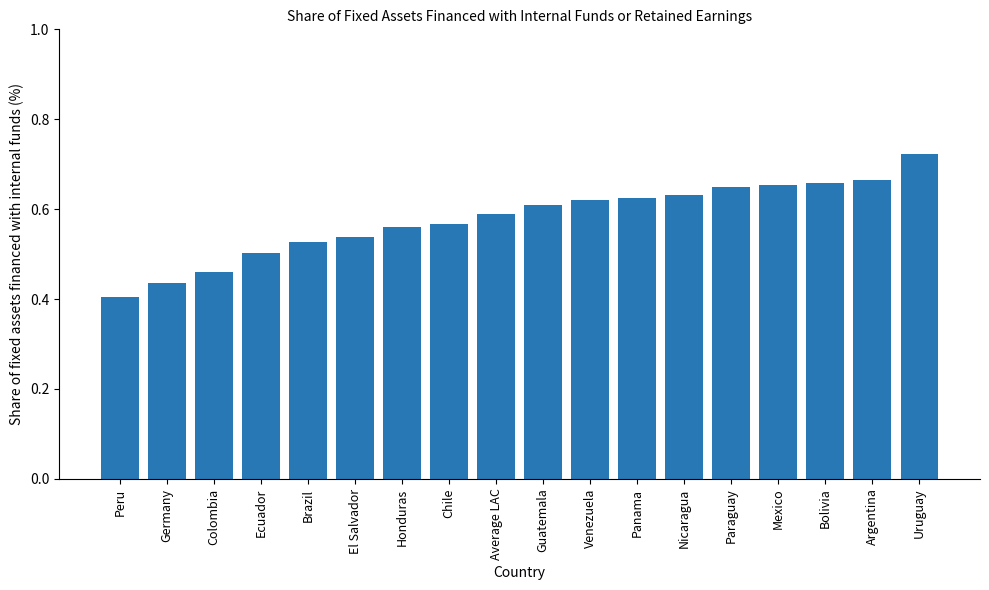

How many values are between 0 and 1?

18